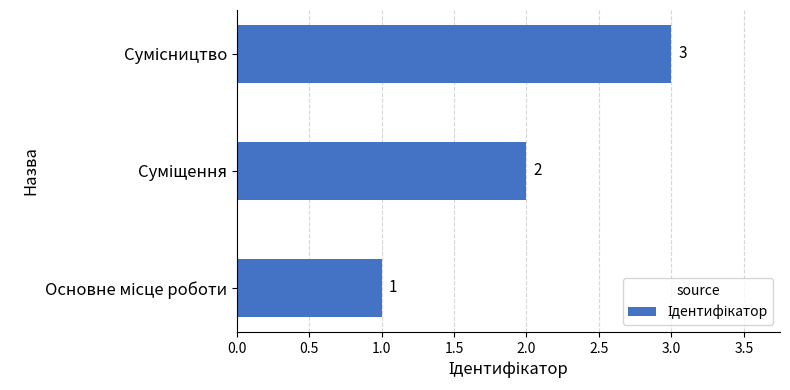

What is the greatest value displayed?

3